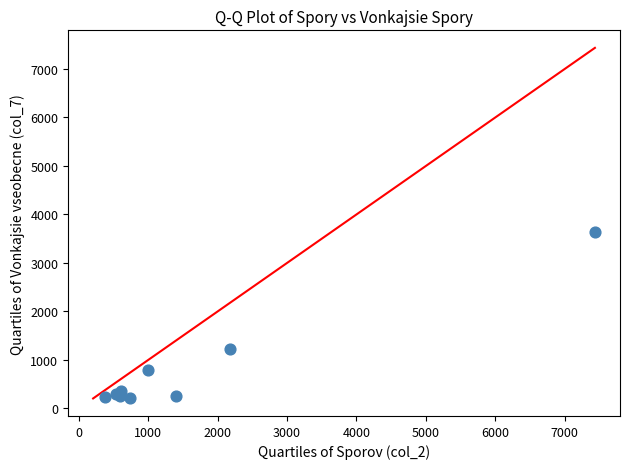

What Y value in the scatter plot is closest to 1926?

1236